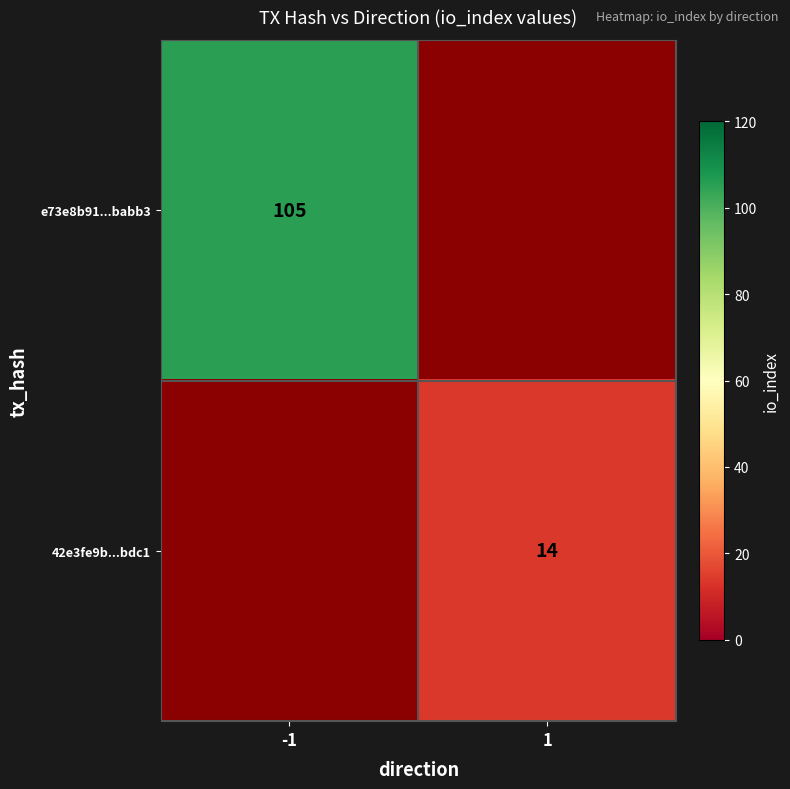

Is it true that e73e8b91...babb3 equals 105 at -1?

True